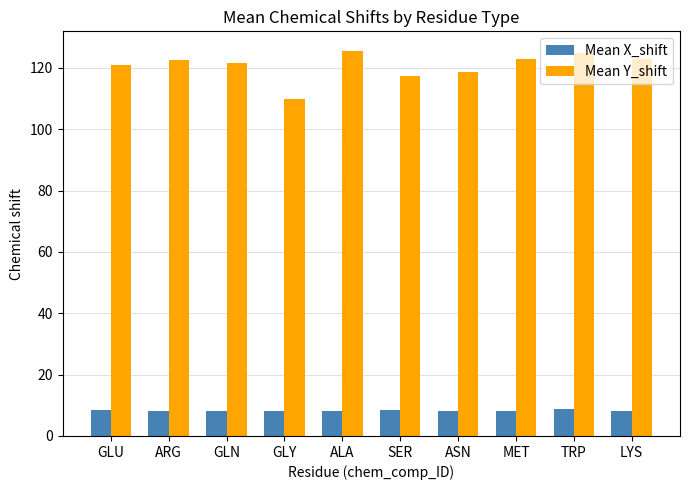

How many series are shown in this chart?

2